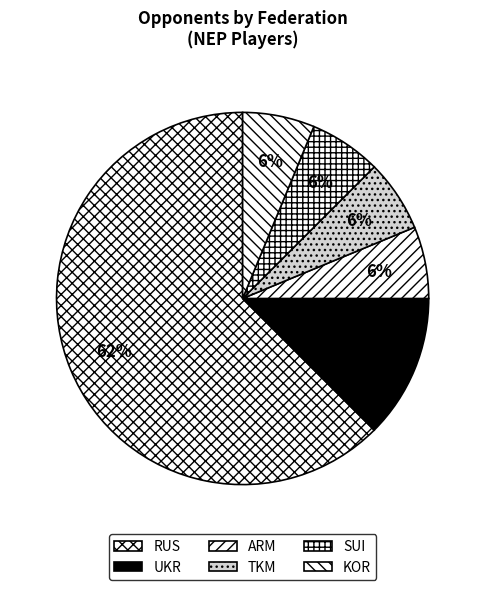

To the nearest percent, what is the average slice percentage?

17%